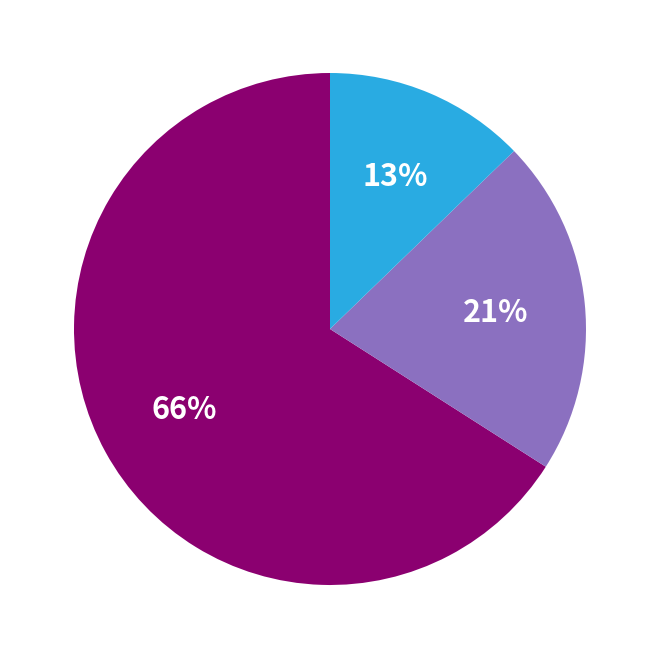

Is there a majority slice in this chart?

Yes